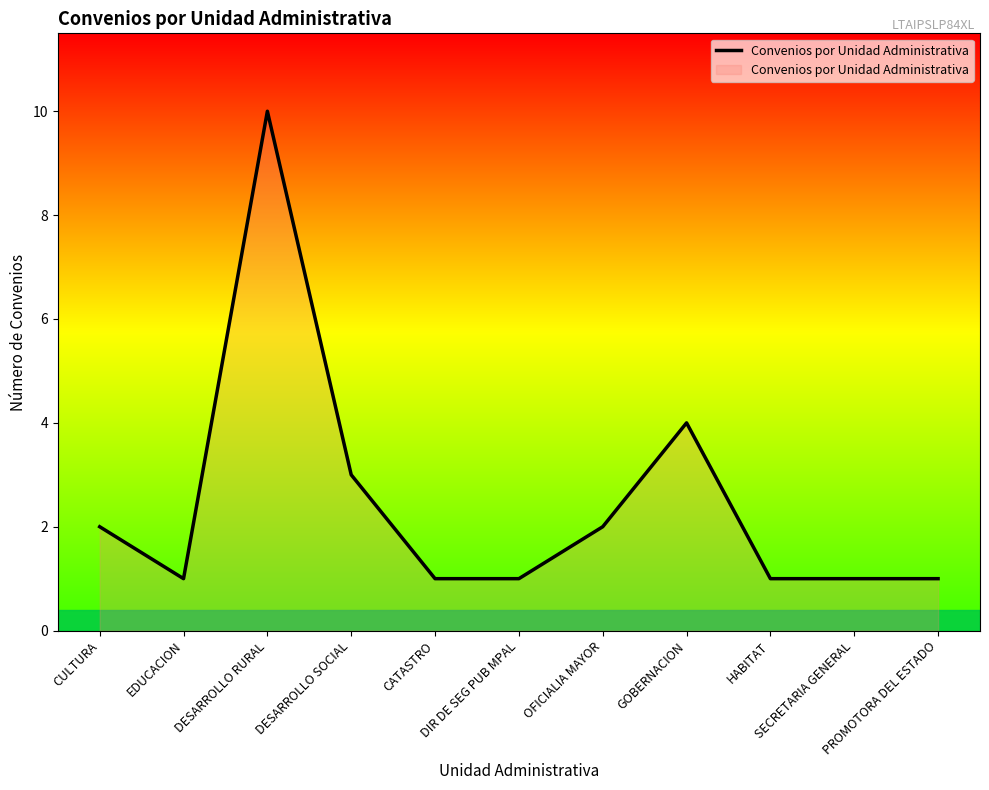

How many series are shown in this chart?

1